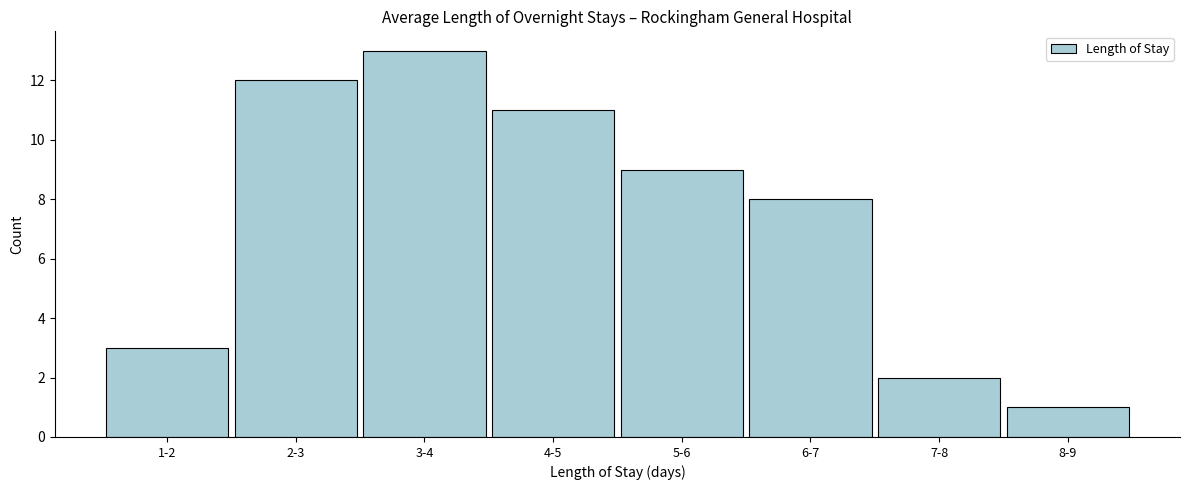

Reading left to right, transcribe all the data shown in this chart.

1-2=3	2-3=12	3-4=13	4-5=11	5-6=9	6-7=8	7-8=2	8-9=1